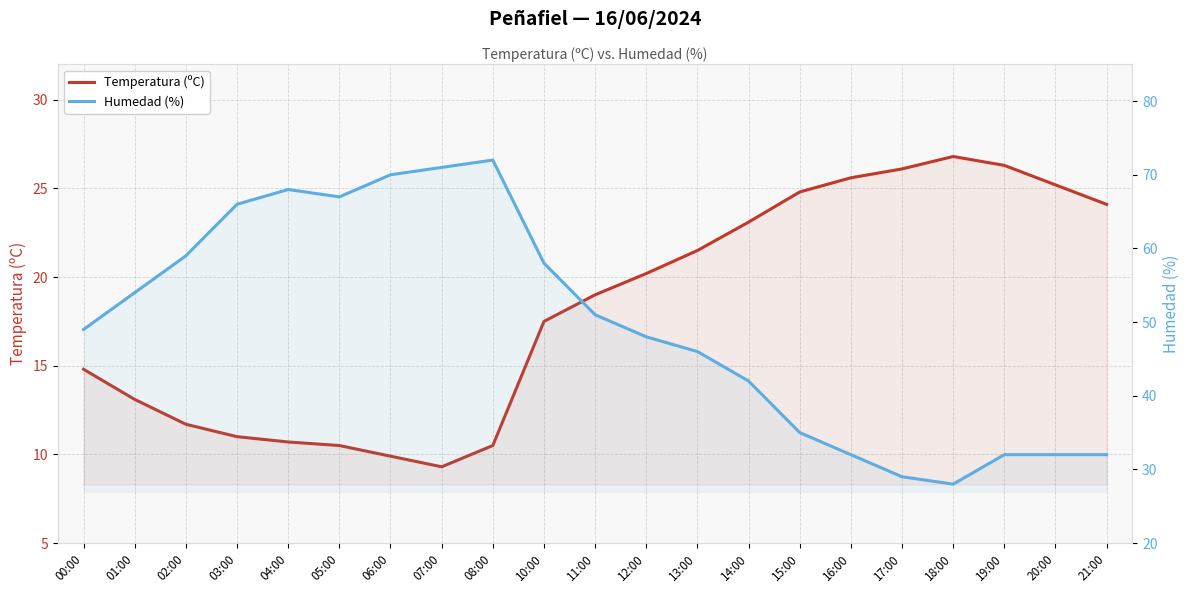

How many lines are shown in the chart?

2